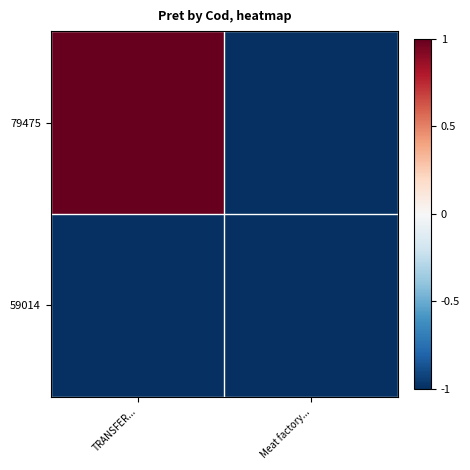

Which series has the largest range (max minus min)?

79475